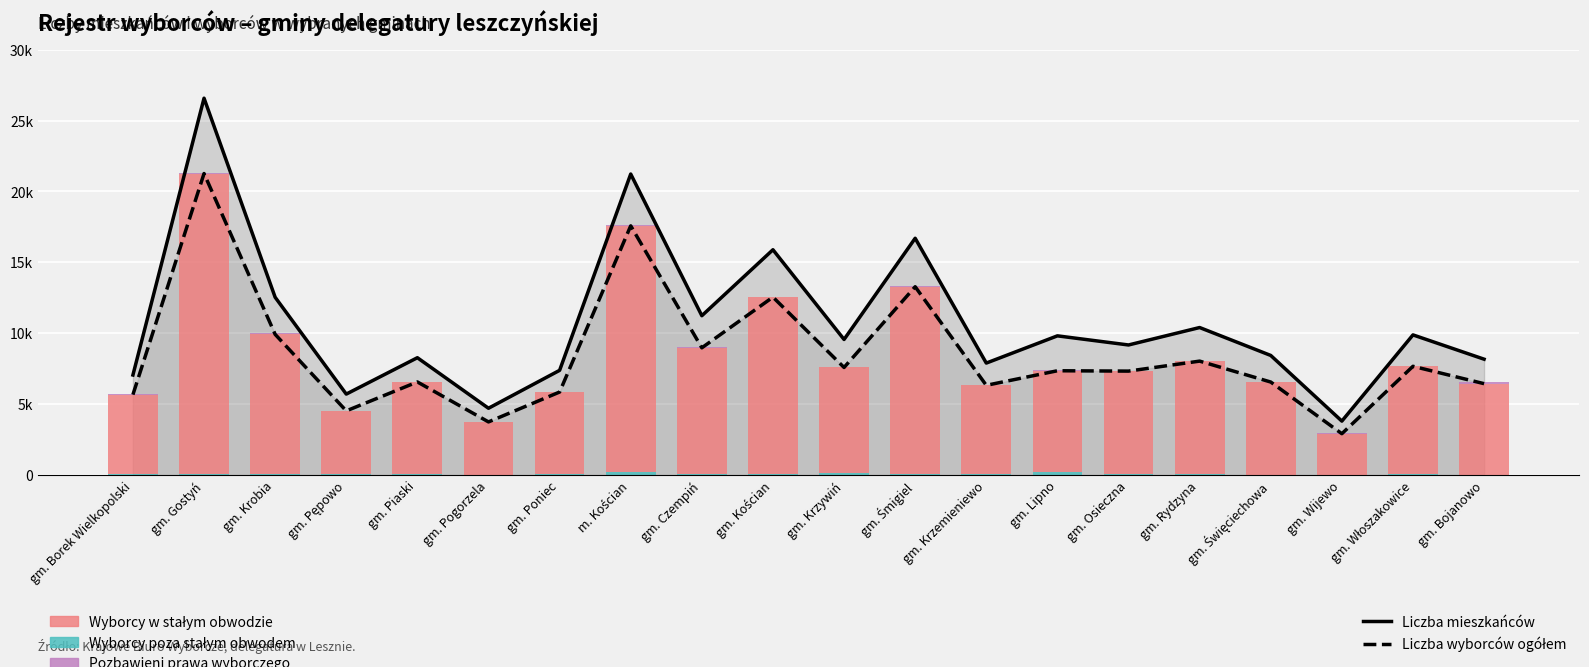

At which category is the sum across all series the highest?

gm. Gostyń